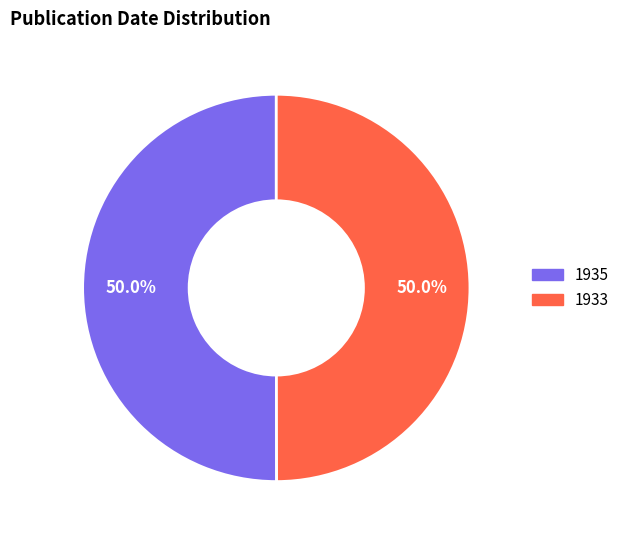

What is the ratio of the value at 1935 to the value at 1933?

1.0